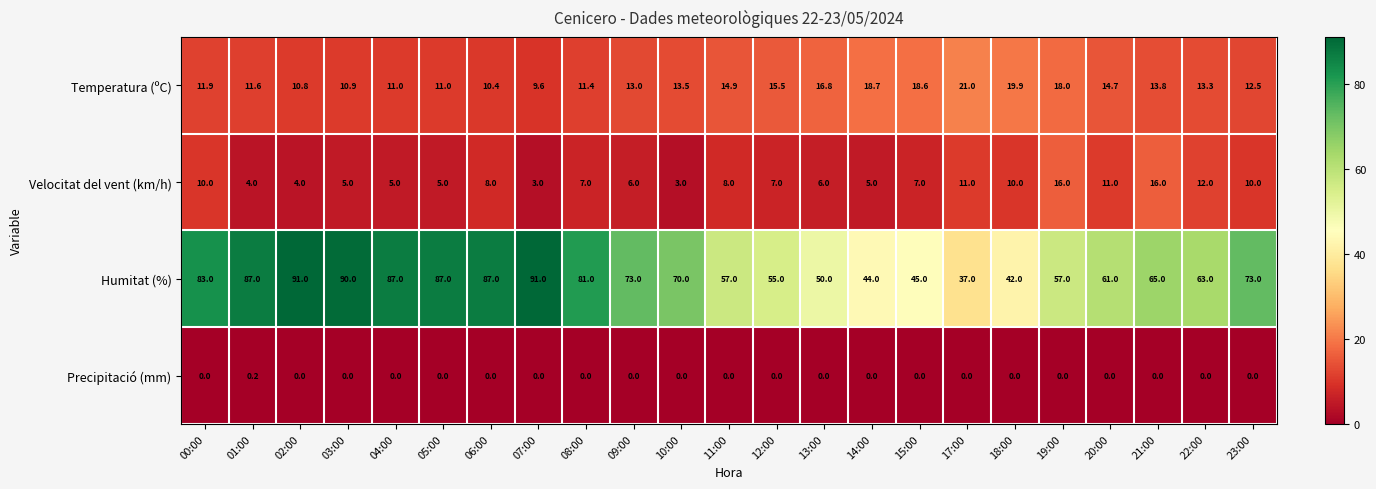

At 03:00, list the series in order from largest to smallest.

Humitat (%), Temperatura (ºC), Velocitat del vent (km/h), Precipitació (mm)